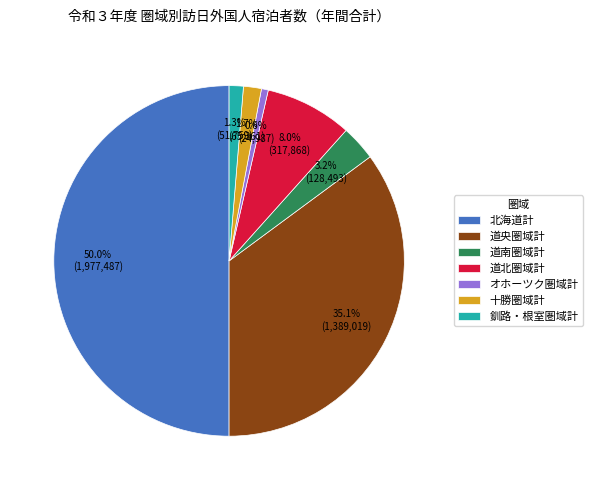

Which has a higher value, 十勝圏域計 or 道北圏域計?

道北圏域計